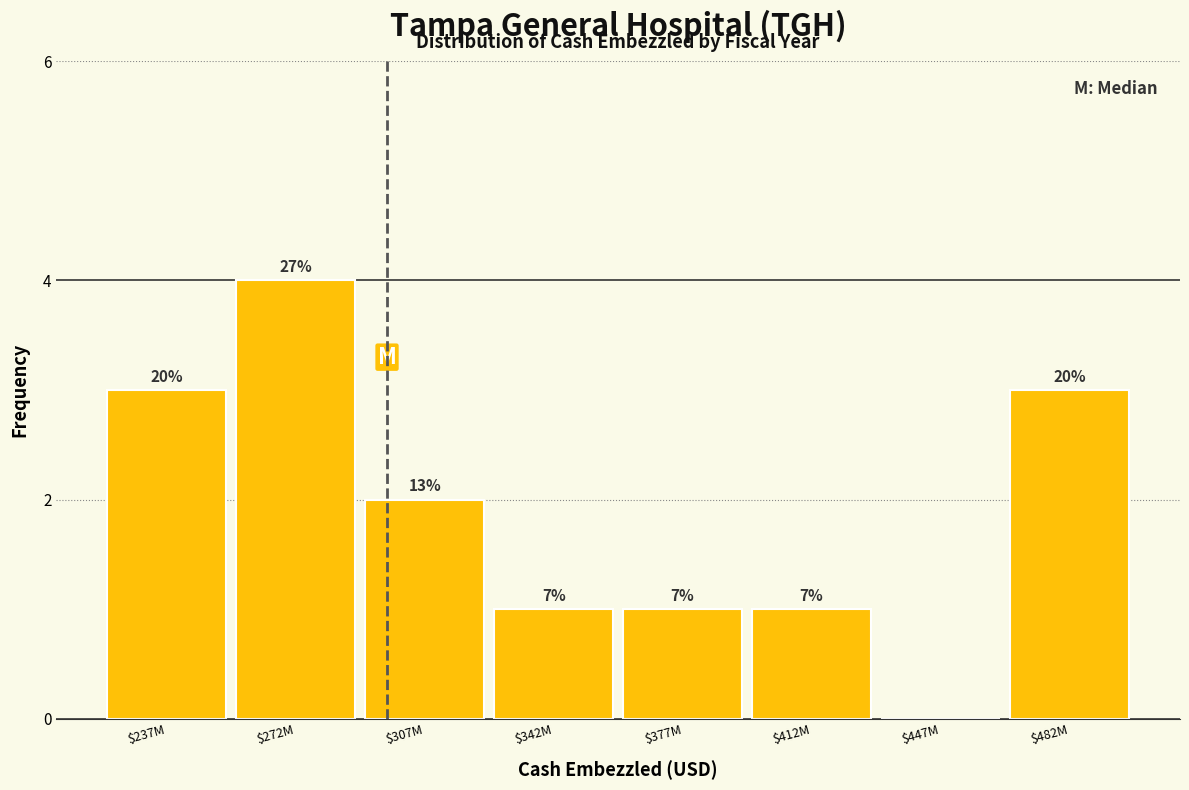

Are the bars horizontal?

No